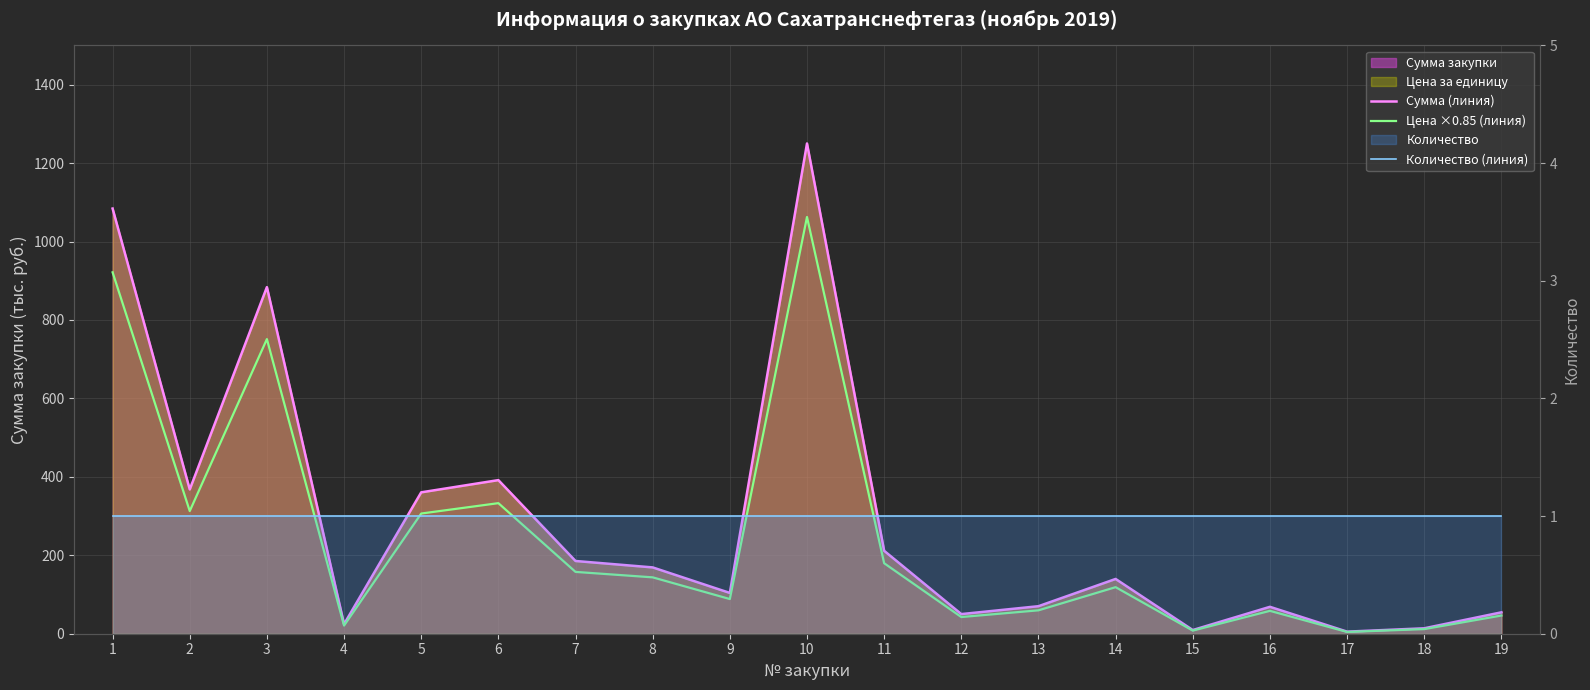

What is the difference between the second highest and second lowest values in the Сумма (линия) series?

1074.7